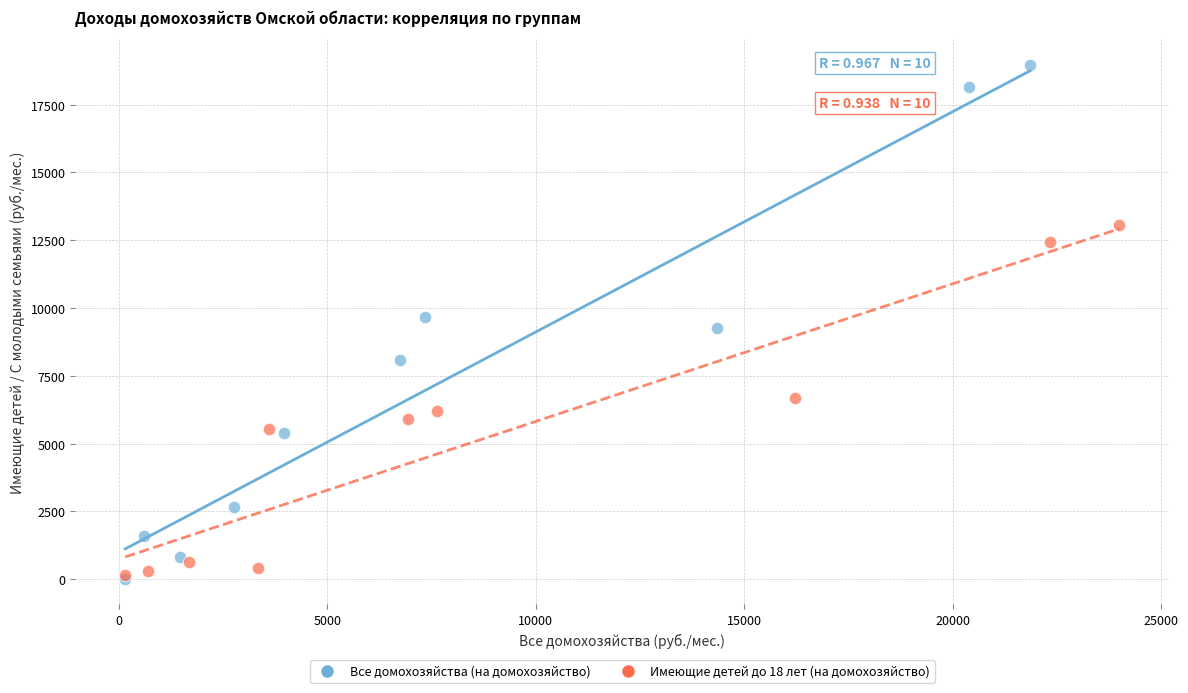

Which series has the widest spread of Y values?

Все домохозяйства (на домохозяйство)